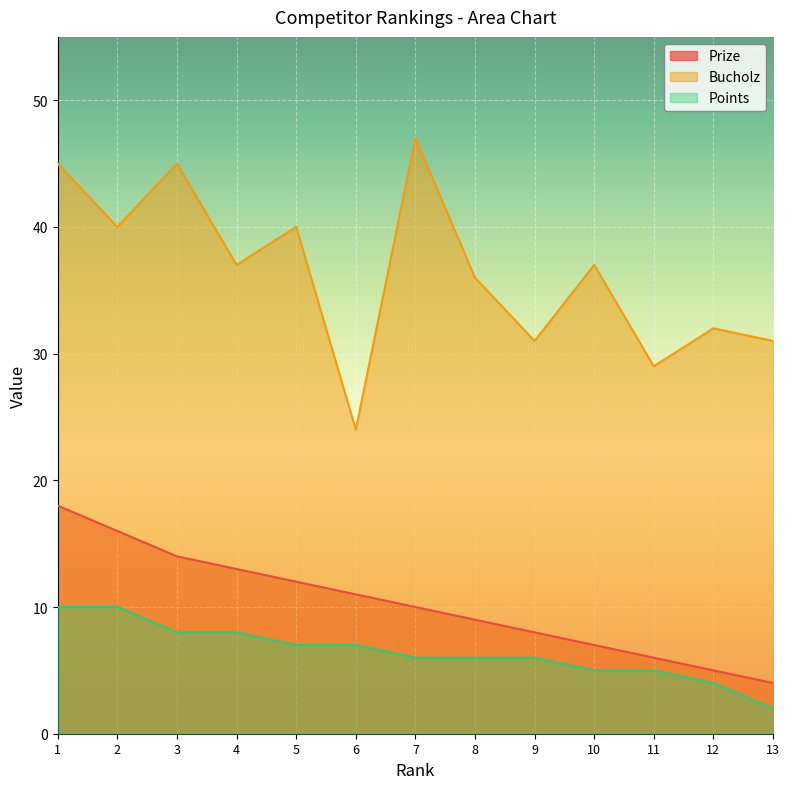

Reading left to right, transcribe all the data shown in this chart.

Prize: 18	16	14	13	12	11	10	9	8	7	6	5	4
Bucholz: 45	40	45	37	40	24	47	36	31	37	29	32	31
Points: 10	10	8	8	7	7	6	6	6	5	5	4	2